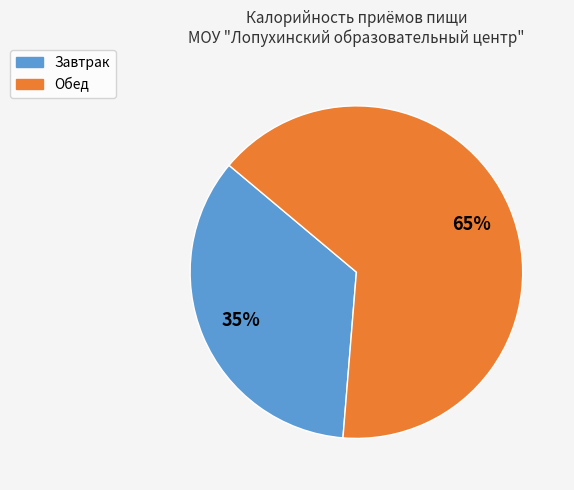

Is the sum of Обед and Завтрак greater than half?

Yes